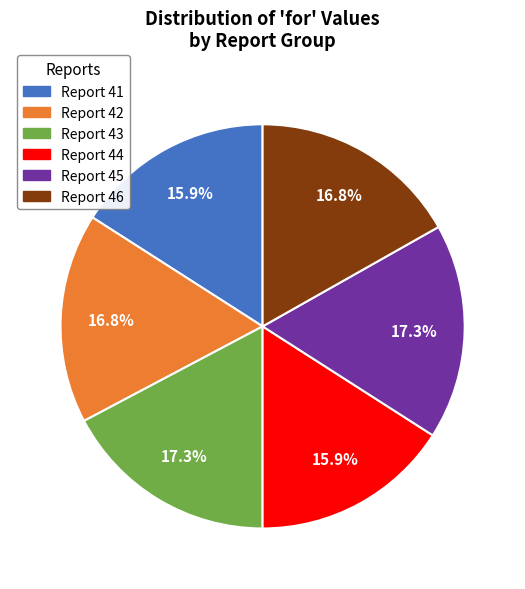

Is there any slice that represents more than half of the pie?

No